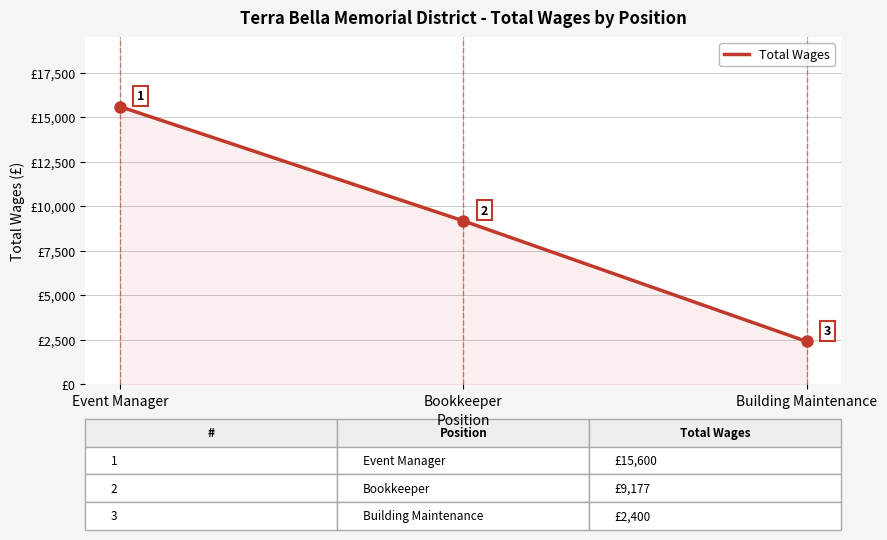

Approximately how many times larger is the value at Event Manager compared to Building Maintenance?

6.5